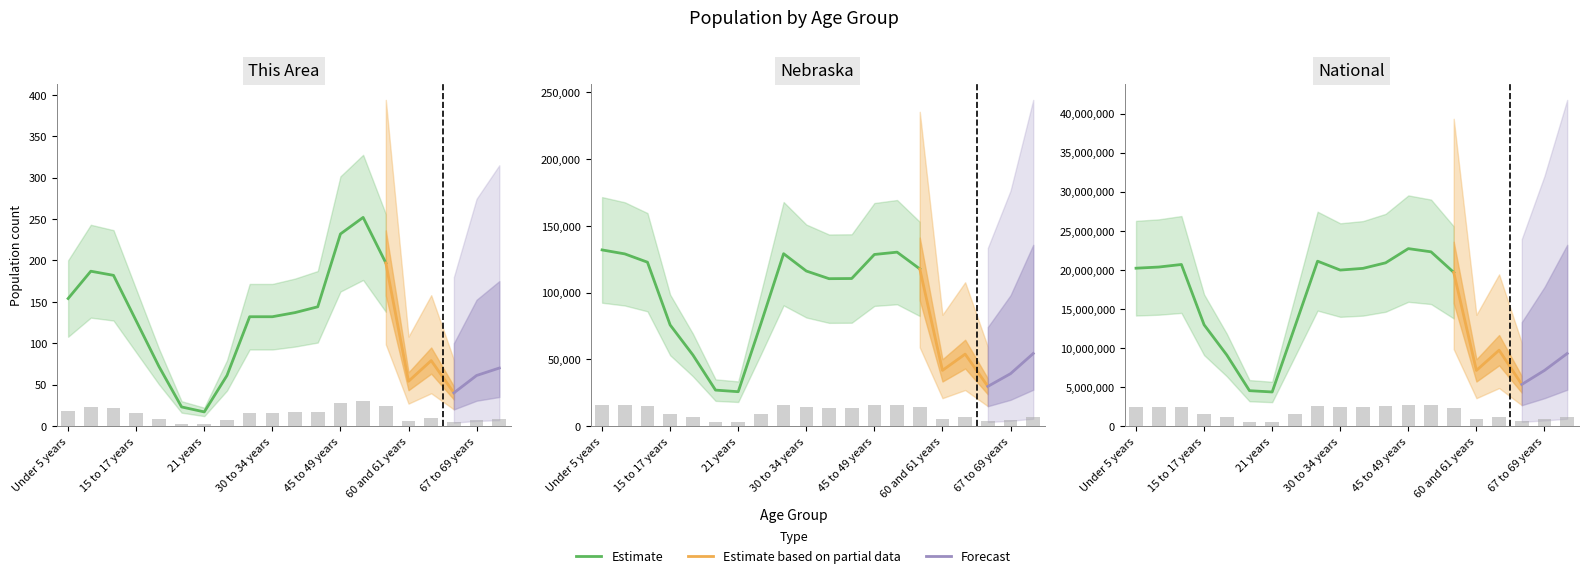

Is it true that Nebraska equals 15418.9 at 45 to 49 years?

True